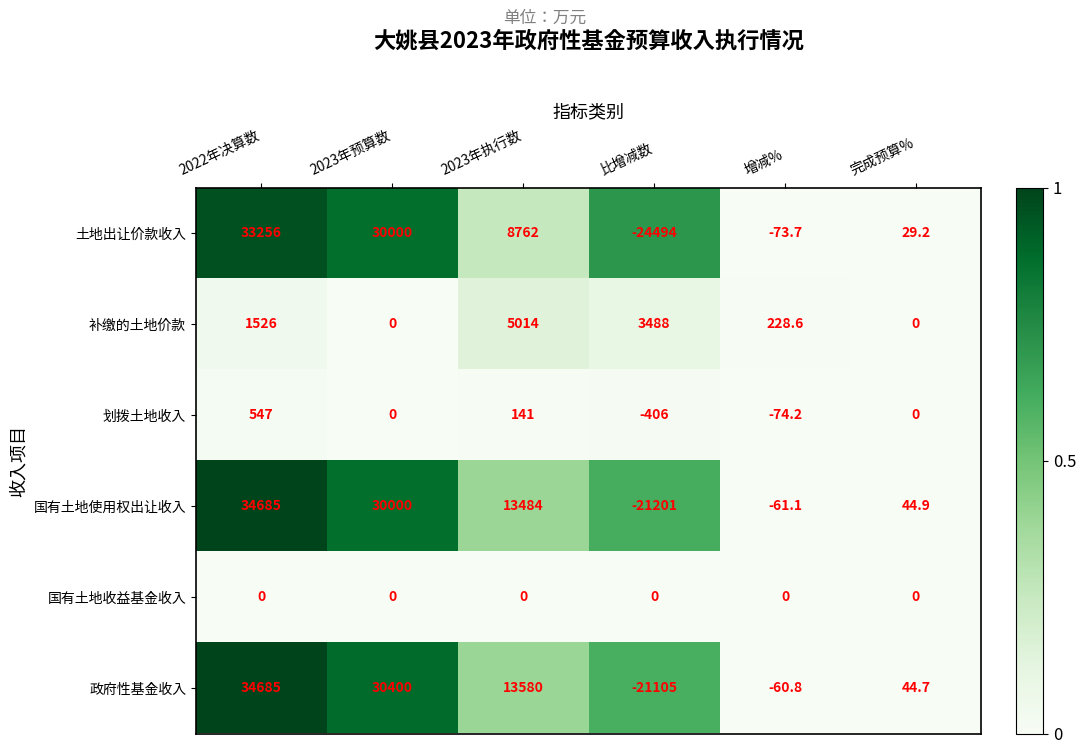

Which series has the largest total across all categories?

政府性基金收入